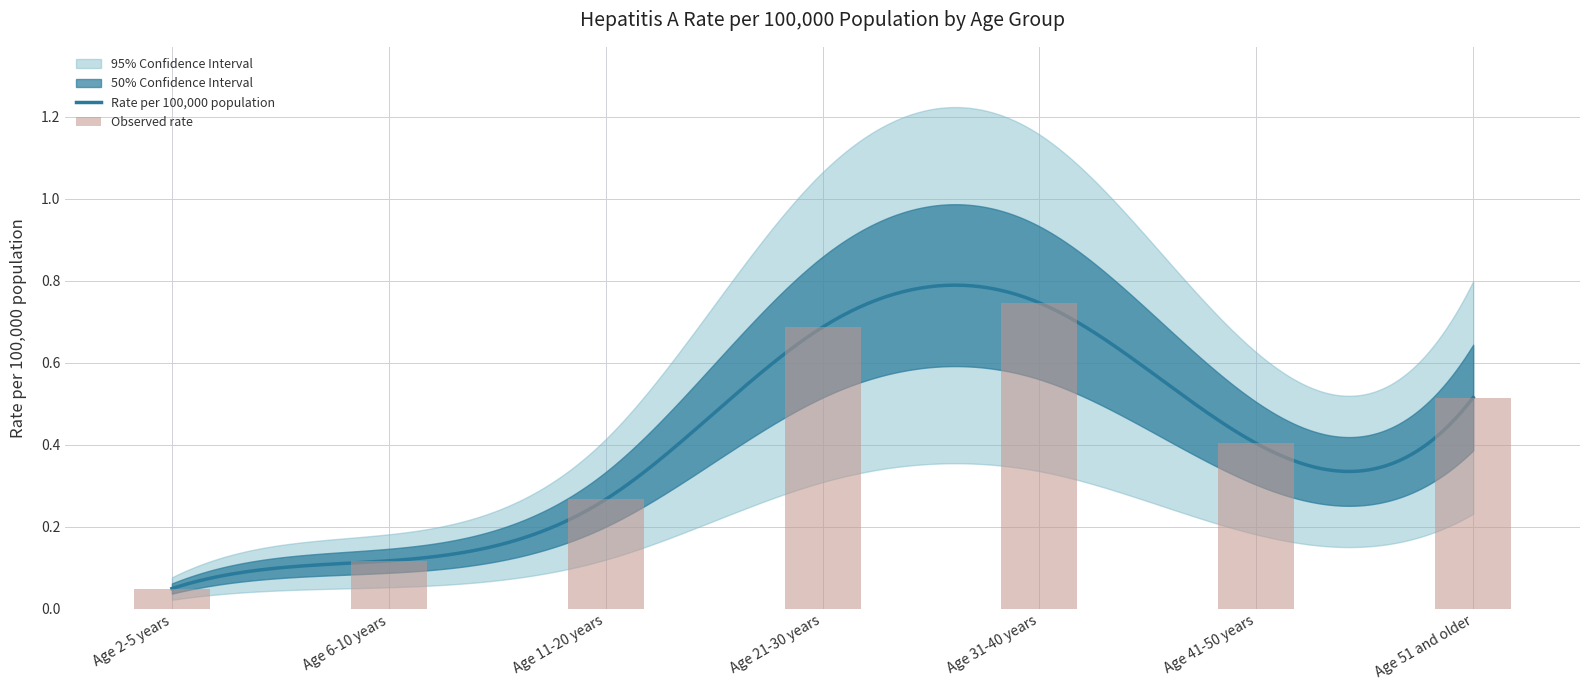

Are the bars grouped side by side (vs. stacked)?

No